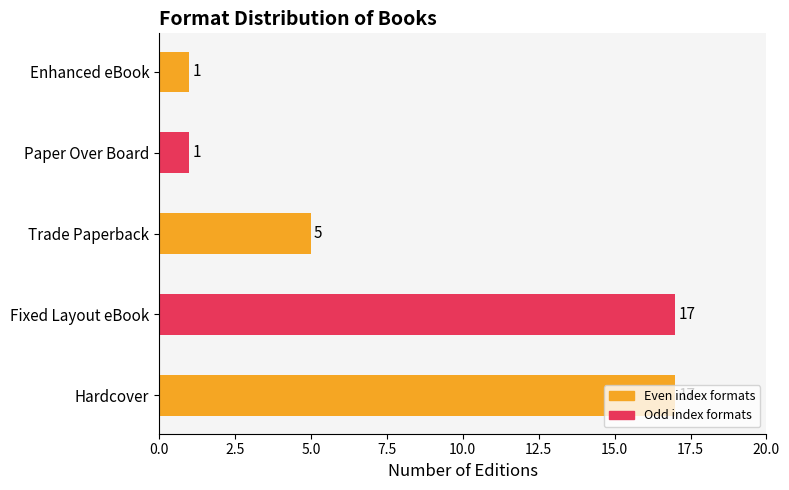

Does the chart contain any negative values?

No